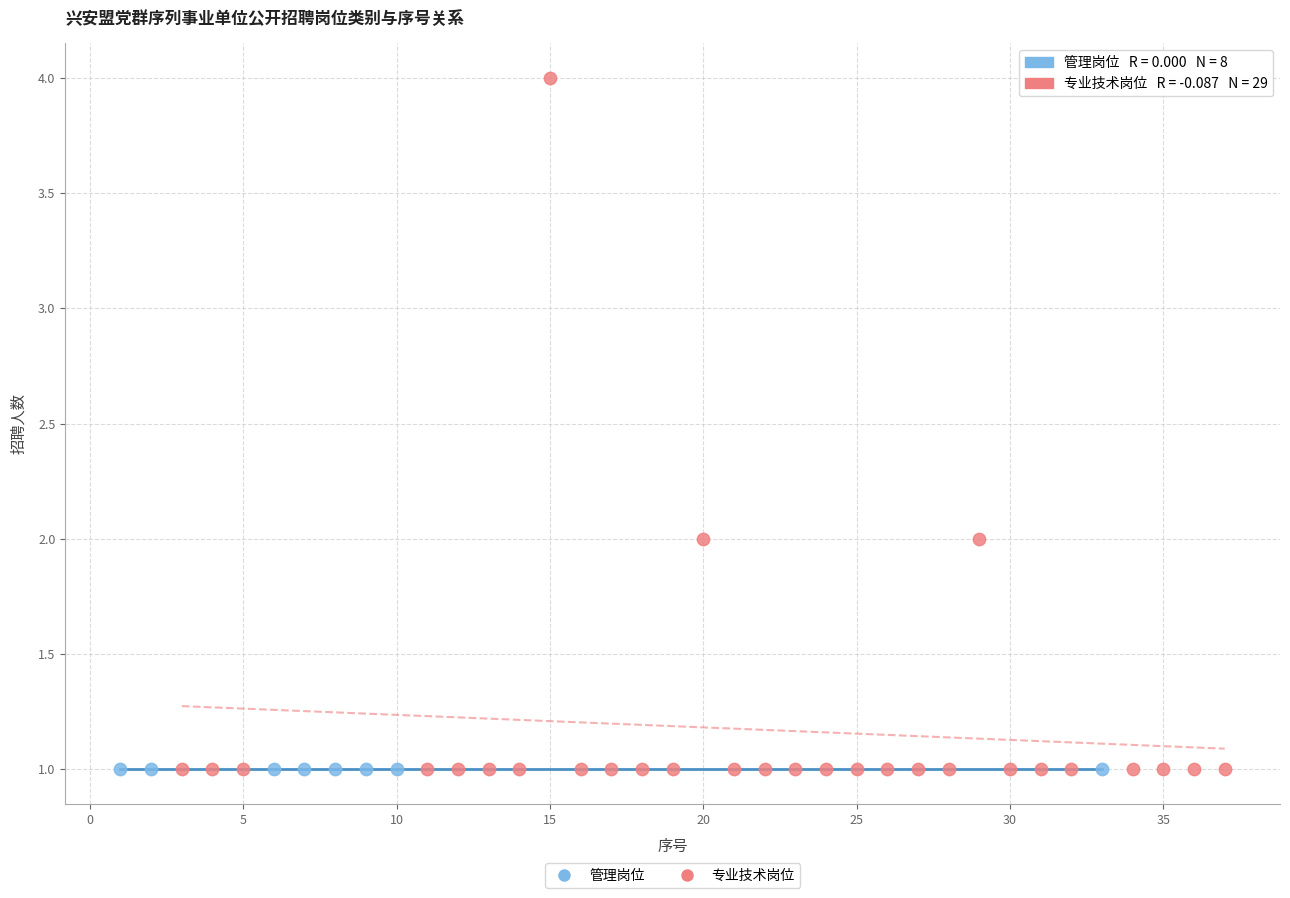

Which series reaches the maximum Y coordinate?

专业技术岗位